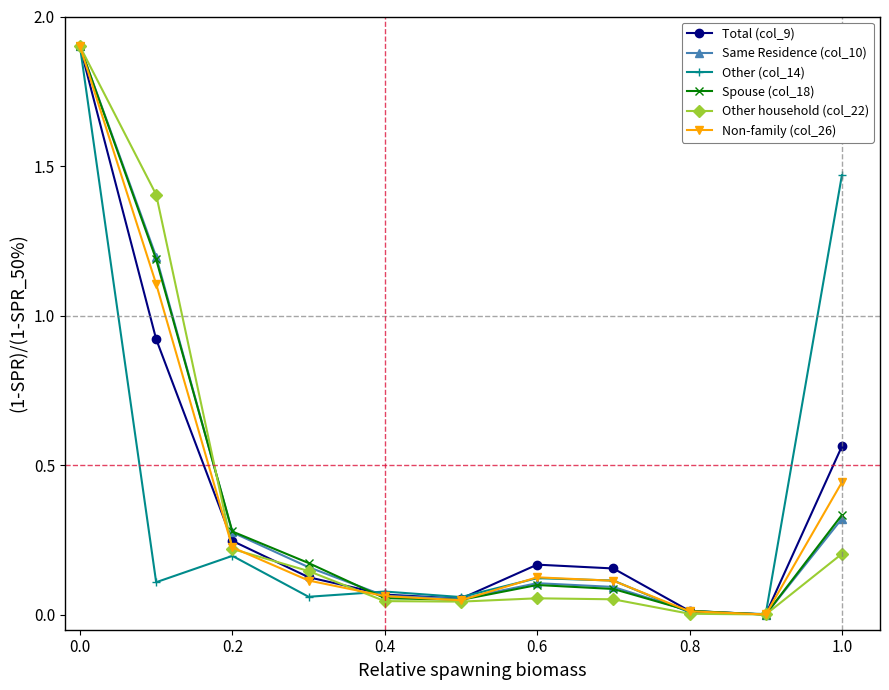

What is the greatest value displayed?

1.9